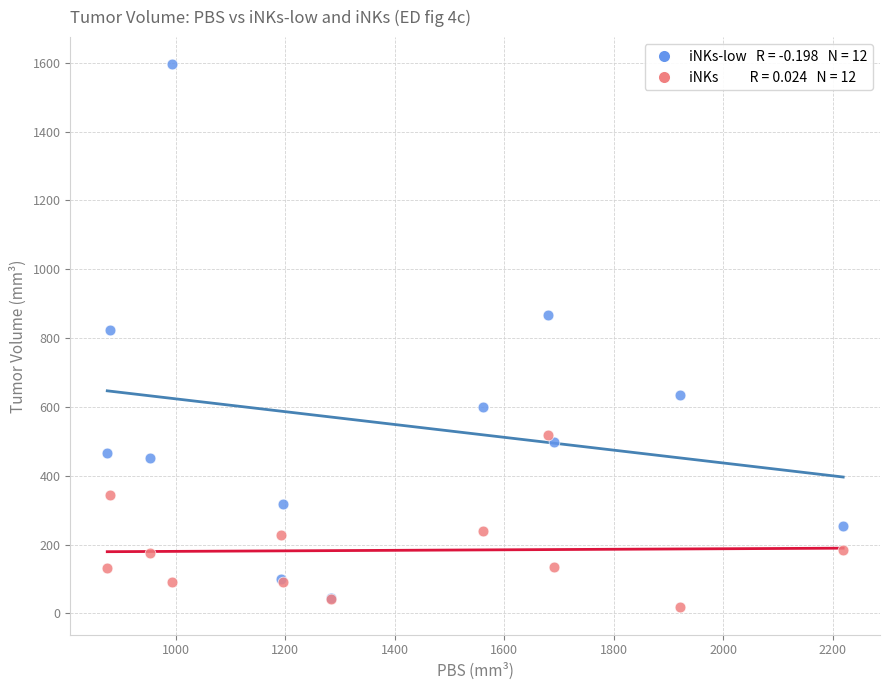

Across all series, what Y value is closest to 806?

824.6